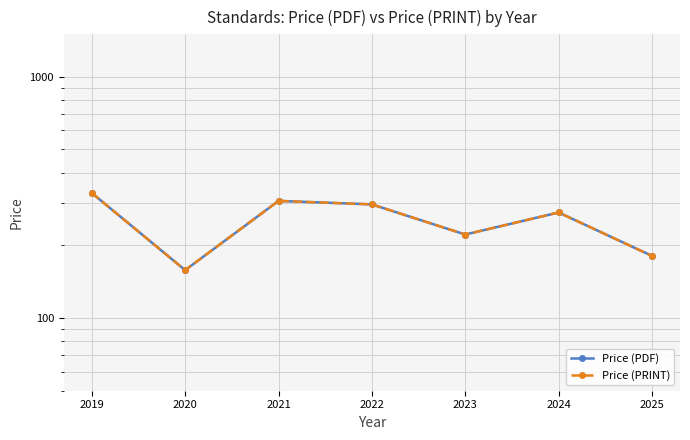

What is the average value of the Price (PDF) series?

252